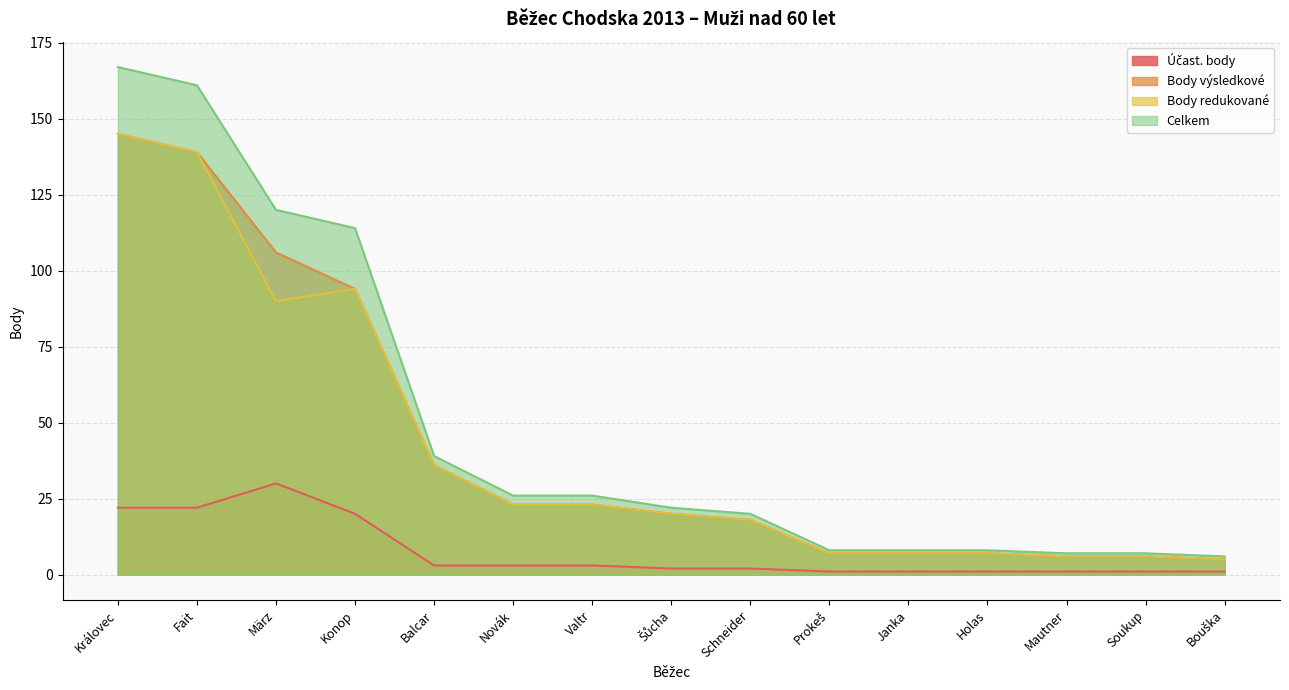

Which category has the lowest value in the Celkem series?

Bouška